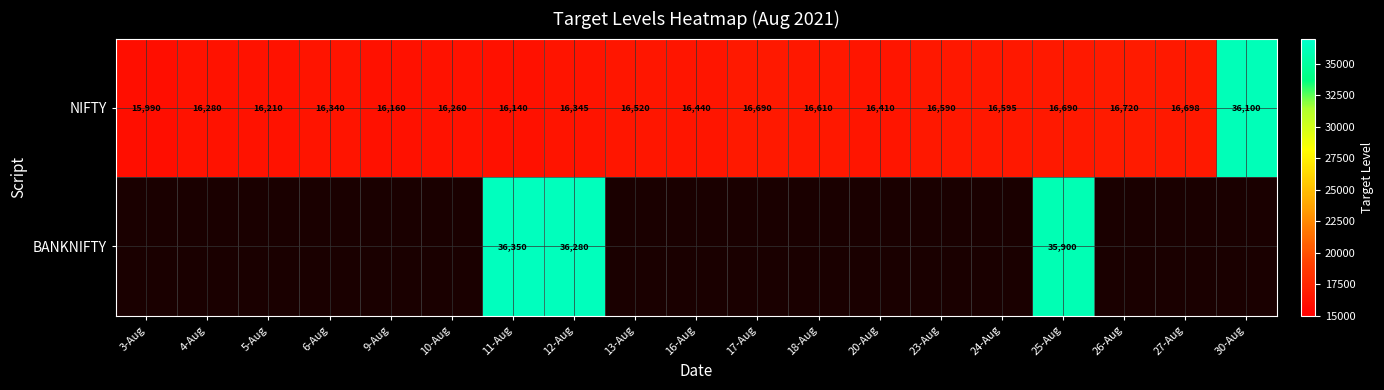

At which category does the chart reach its minimum across all series?

3-Aug